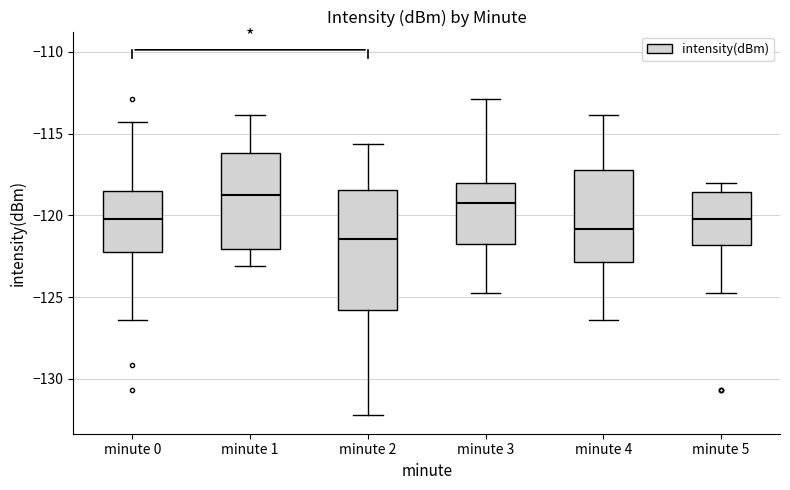

Reading left to right, transcribe this box plot: for each box, give where its median line is, the range the box spans, and where its two whiskers end, as read against the y-axis. The values are not printed on the chart, so give them approximately, as read against the axis.

minute 0: median -120.0, box -122.0 to -118.5, whiskers -126.5 to -114.5
minute 1: median -119.0, box -122.0 to -116.0, whiskers -123.0 to -114.0
minute 2: median -121.5, box -126.0 to -118.5, whiskers -132.0 to -115.5
minute 3: median -119.0, box -122.0 to -118.0, whiskers -125.0 to -113.0
minute 4: median -121.0, box -123.0 to -117.0, whiskers -126.5 to -114.0
minute 5: median -120.0, box -122.0 to -118.5, whiskers -125.0 to -118.0